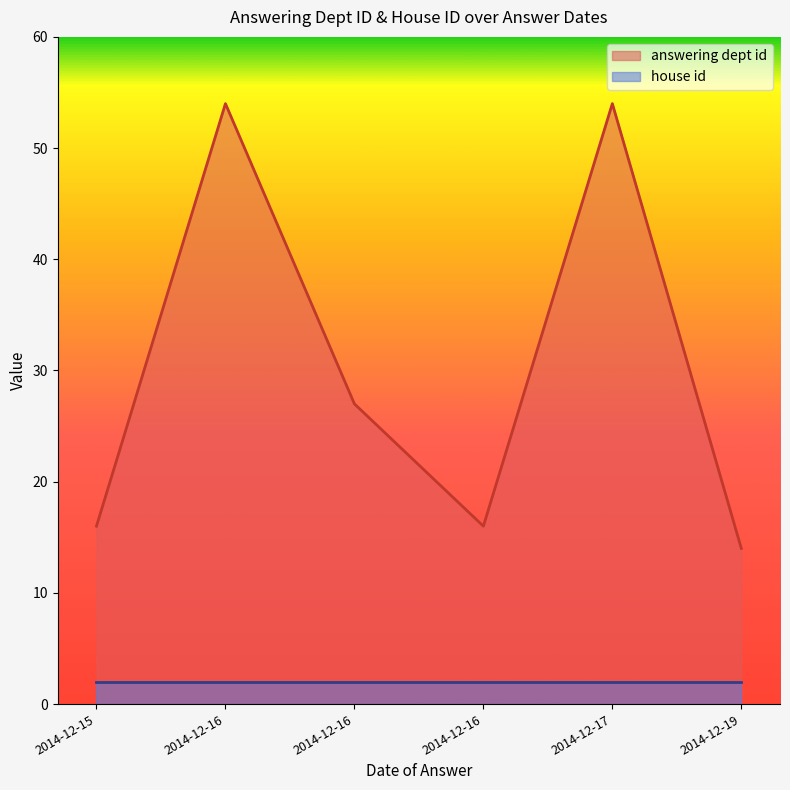

What is the average value of the house id series?

2